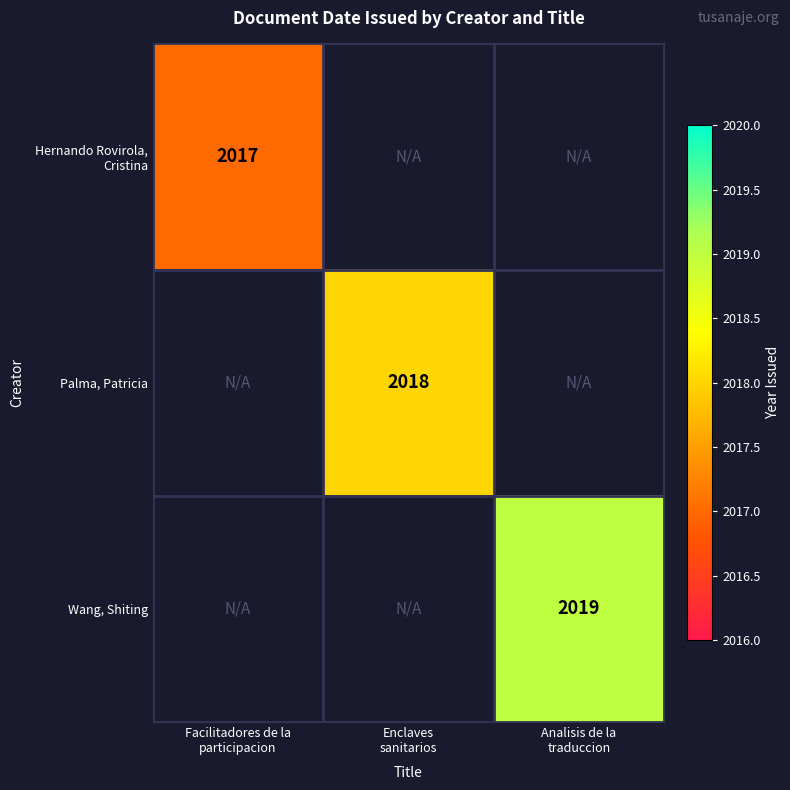

At Enclaves sanitarios, list the series in order from smallest to largest.

Hernando Rovirola, Cristina, Palma, Patricia, Wang, Shiting